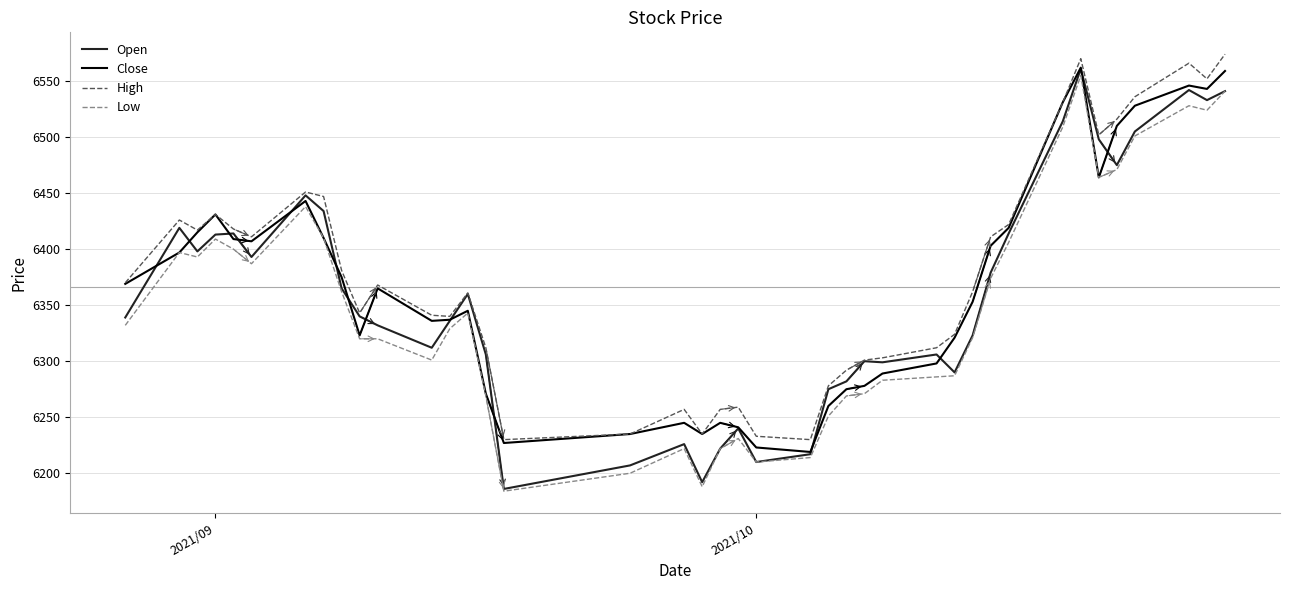

True or false: High and Low cross at least once.

False